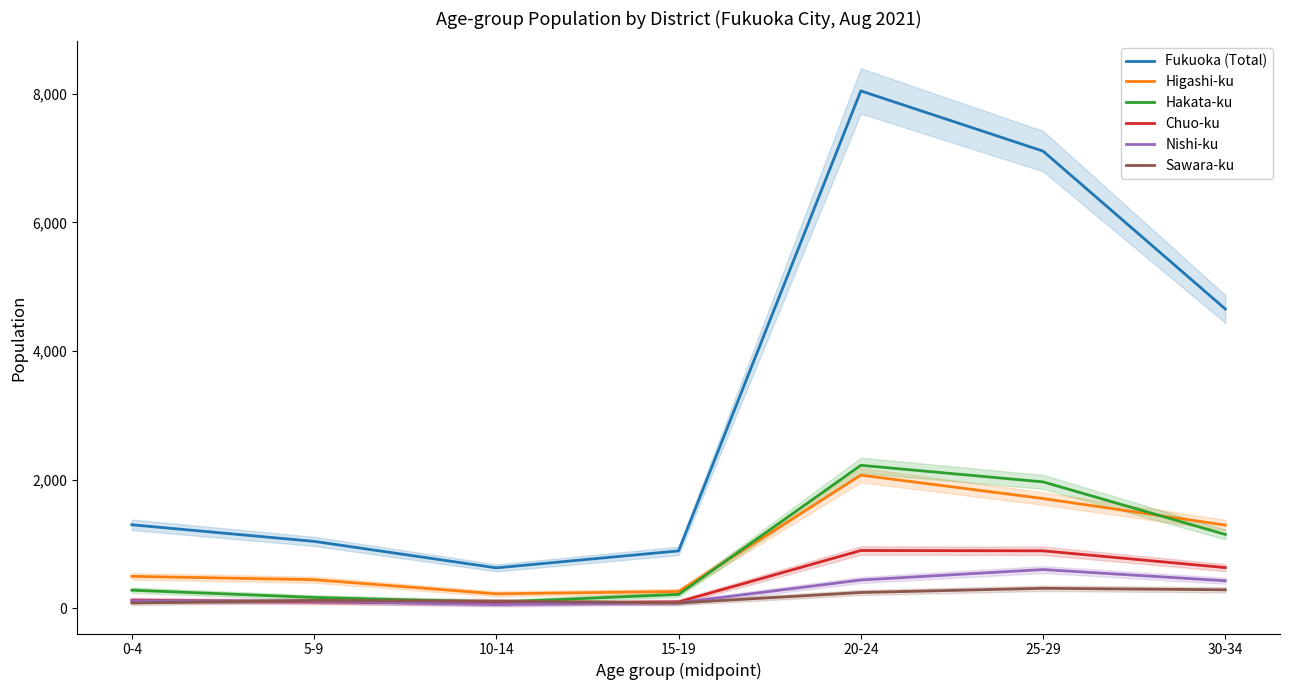

How many intersections are there between Chuo-ku and Nishi-ku?

2